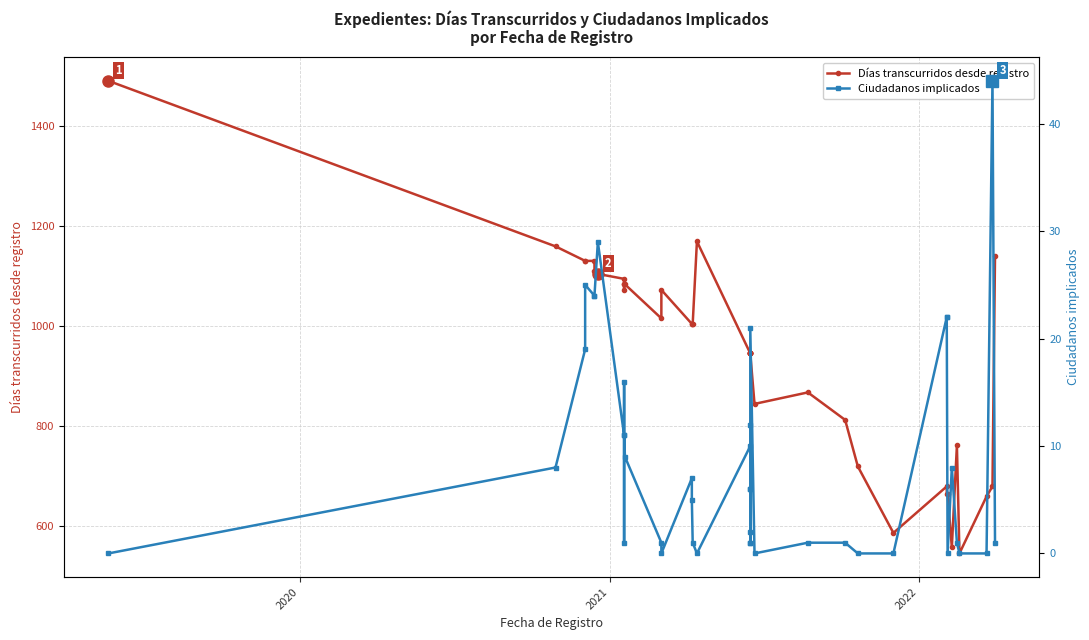

Count the number of categories in the chart.

40